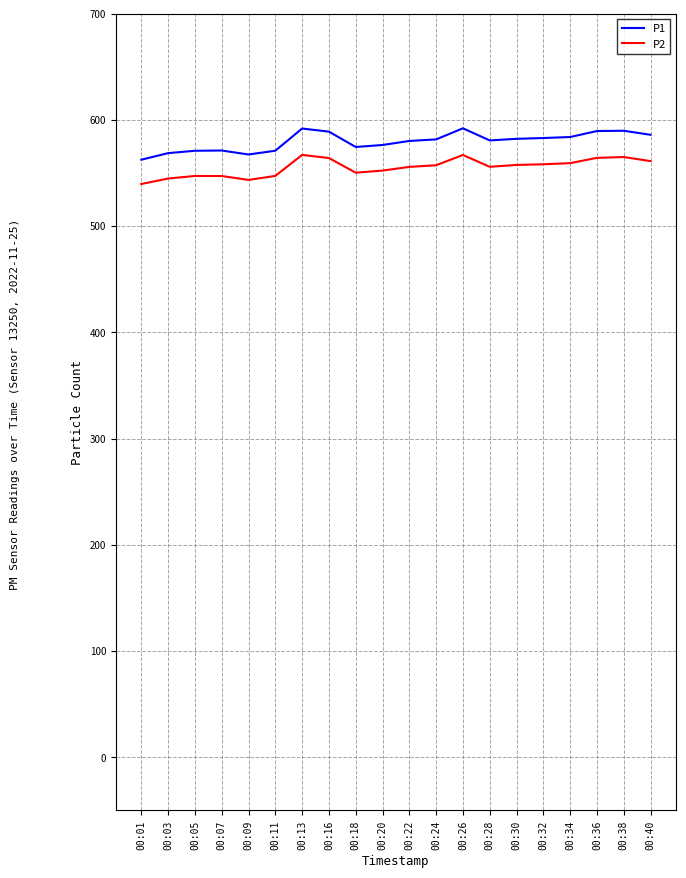

What is the average value of the P2 series?

555.2